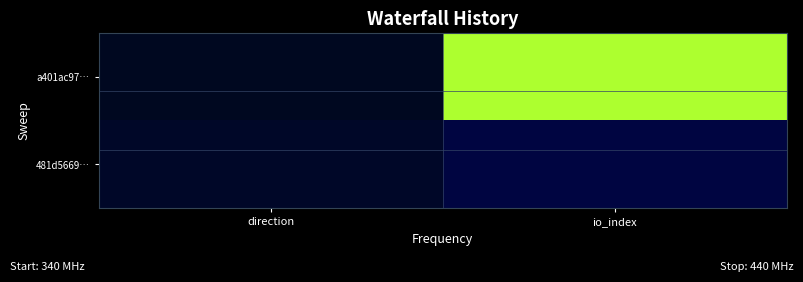

How many series are shown in this chart?

2